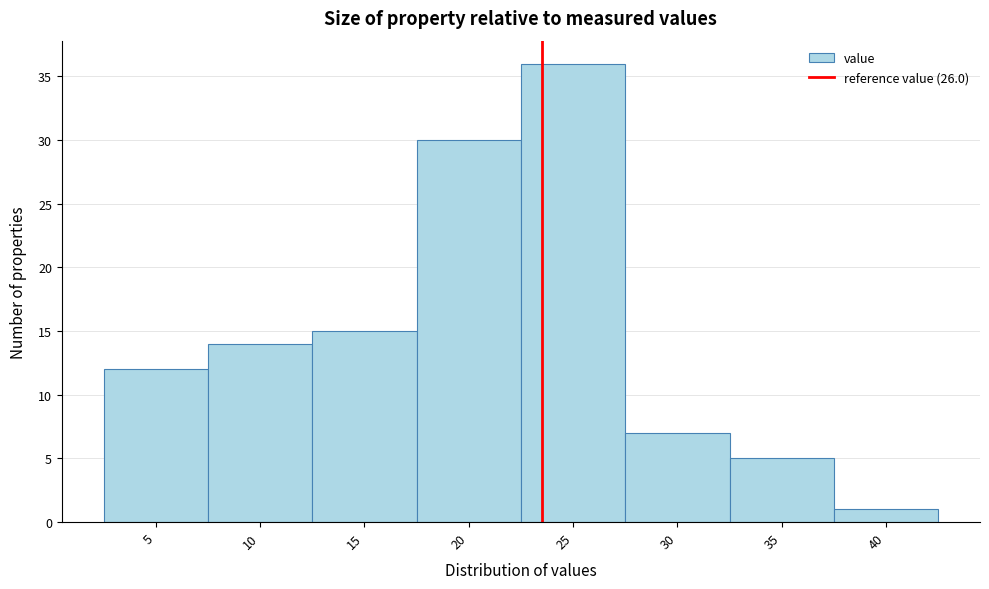

Reading left to right, list all the values displayed in this chart.

12	14	15	30	36	7	5	1